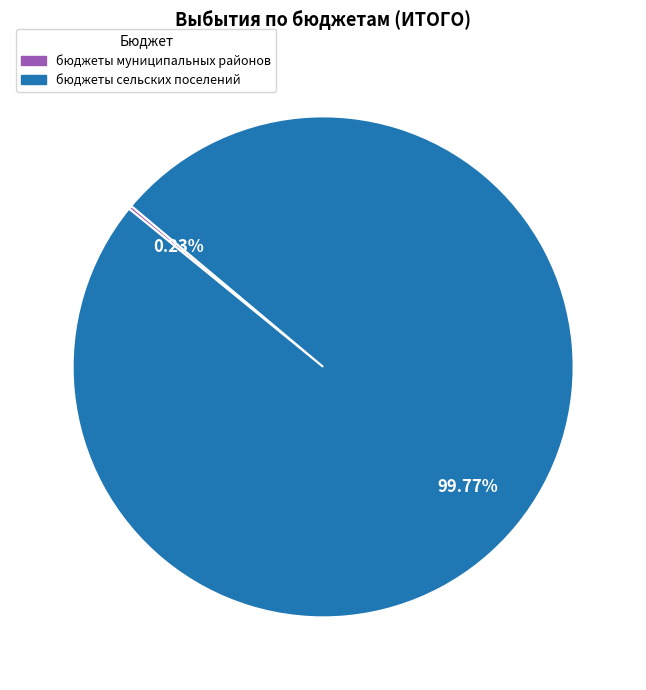

The бюджеты сельских поселений slice represents 86% of the pie. True or false?

False